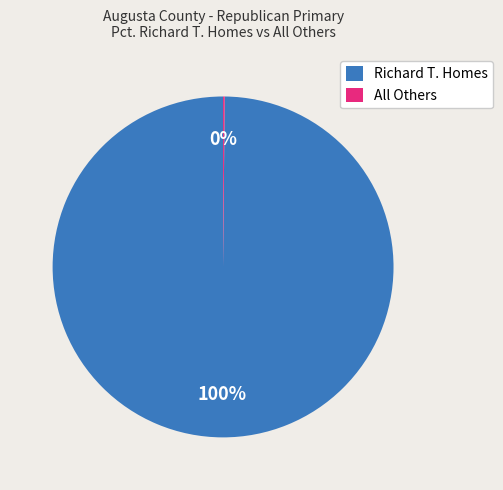

Is there a majority slice in this chart?

Yes